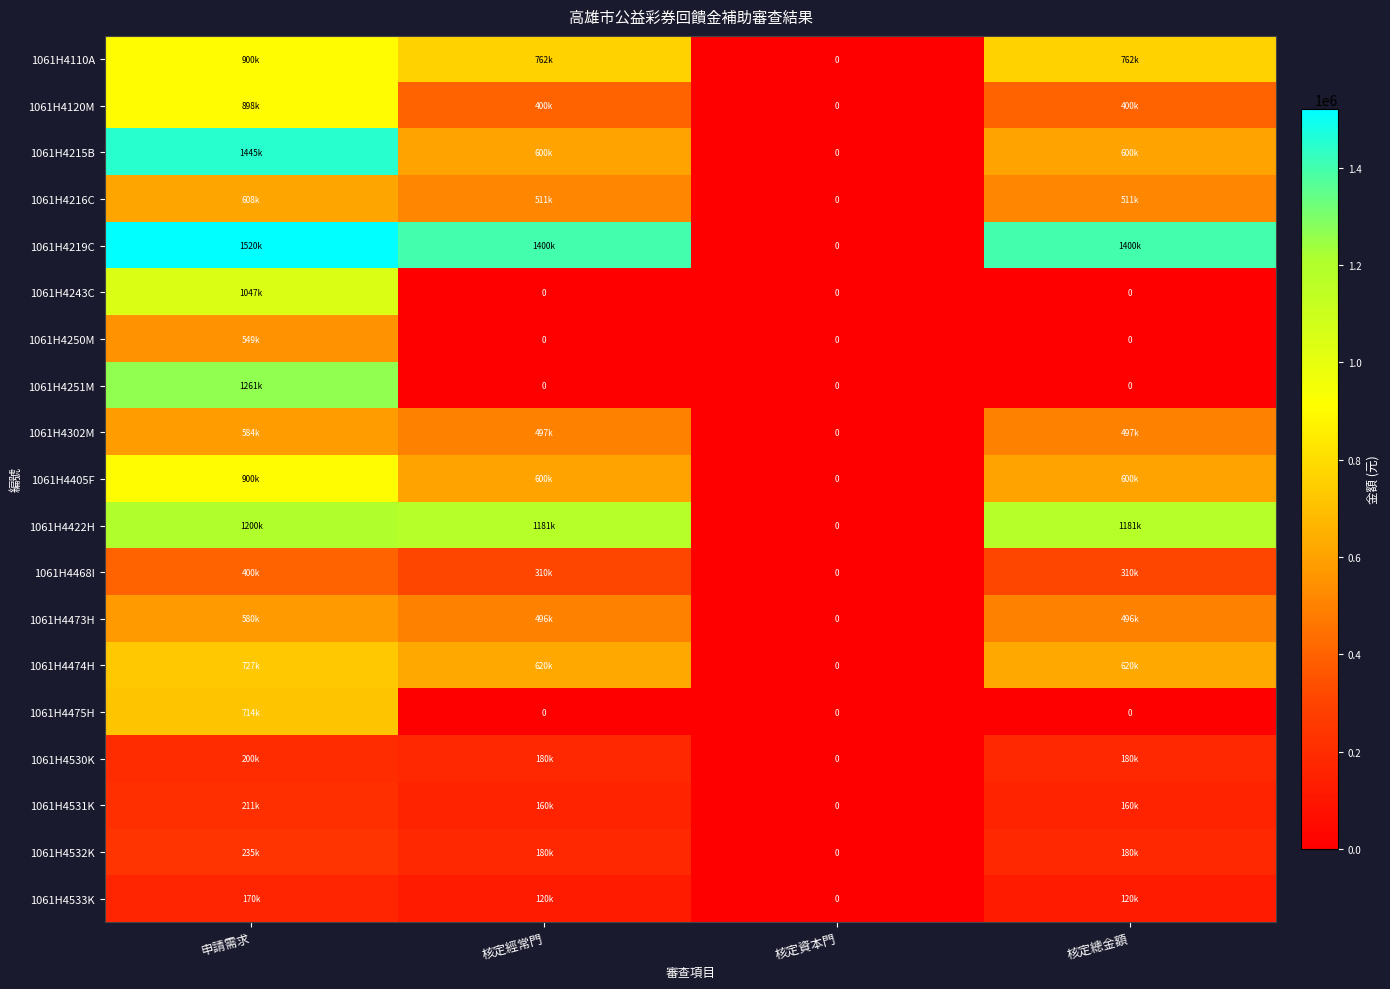

How many categories are shown in the chart?

4